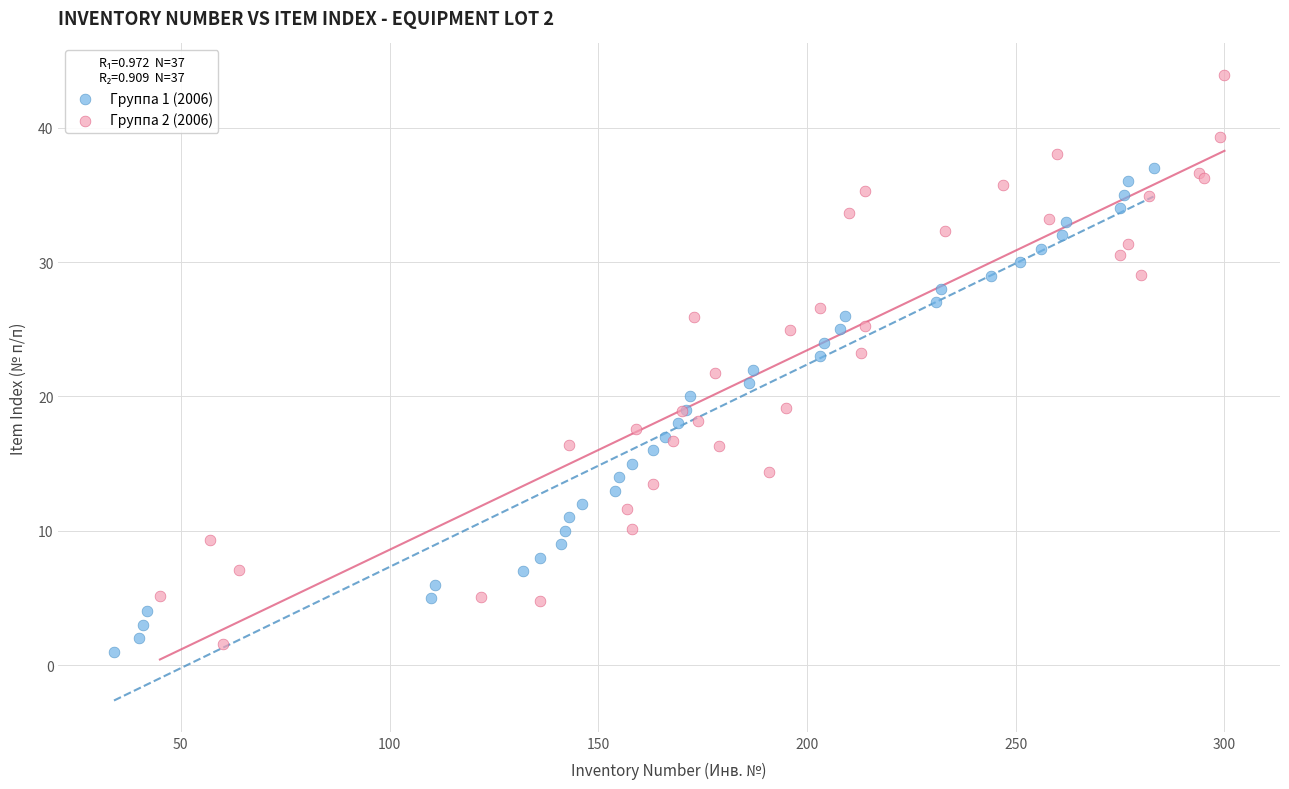

Which series has the largest Y range (max minus min)?

Группа 2 (2006)